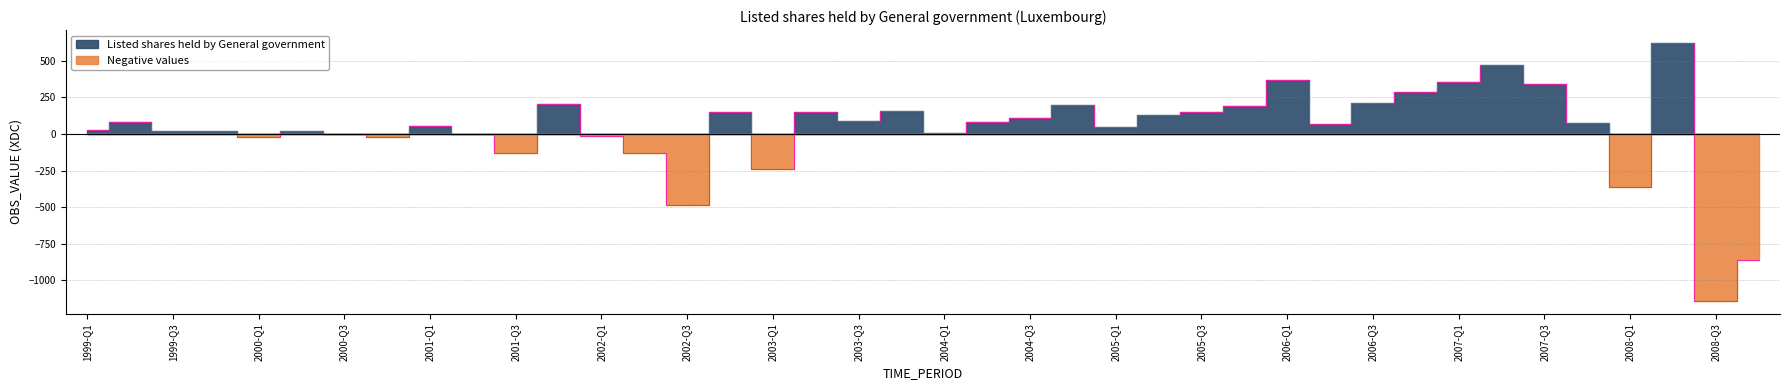

How many values are below 75?

20